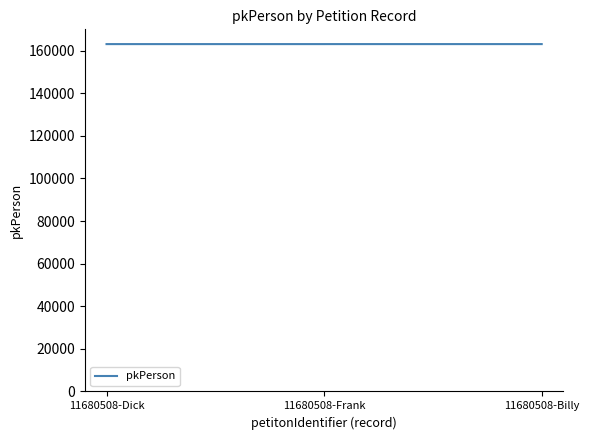

What is the average value?

163070